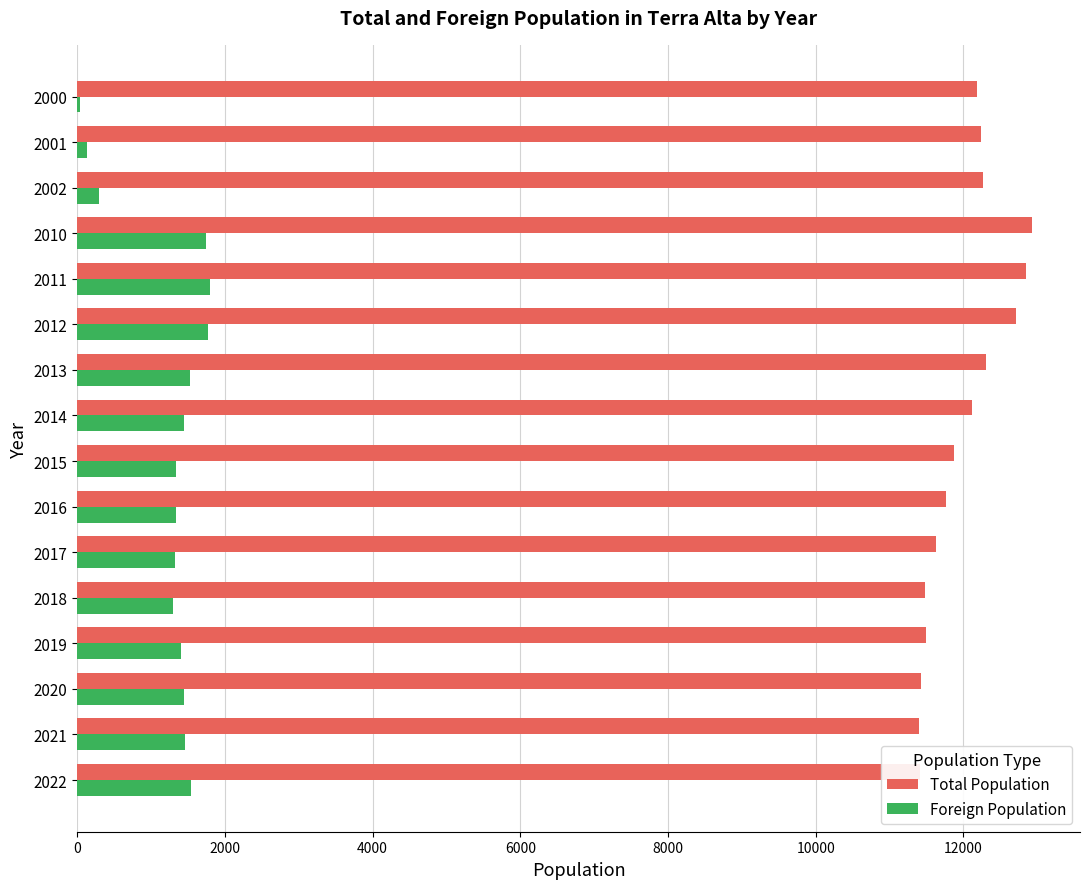

What is the sum of all Foreign Population values?

19862